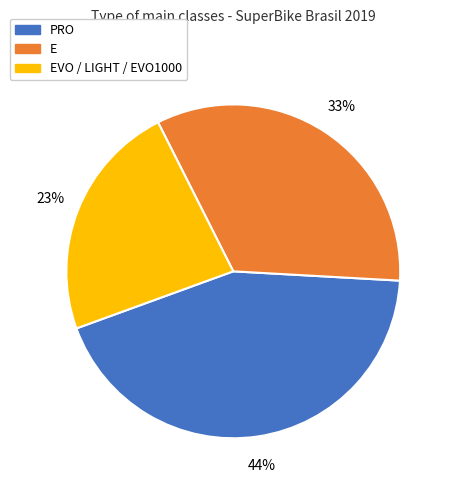

Is there a majority slice in this chart?

No